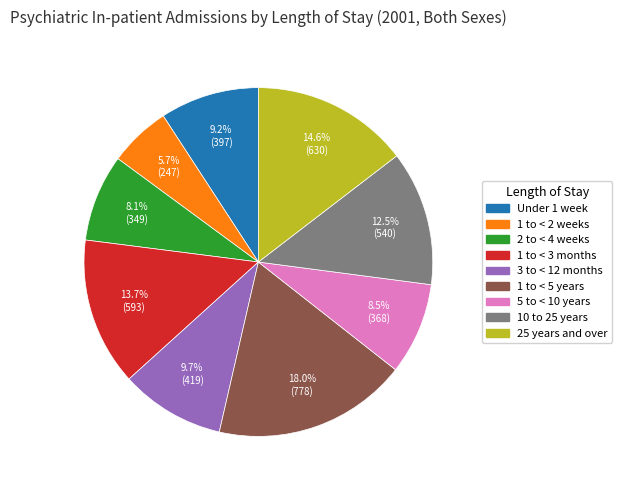

Which category has the smallest portion of the pie?

1 to < 2 weeks